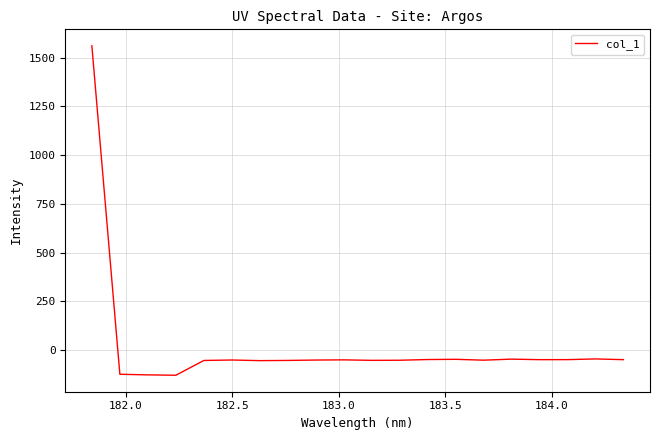

What is the difference between the second highest and minimum values?

83.7